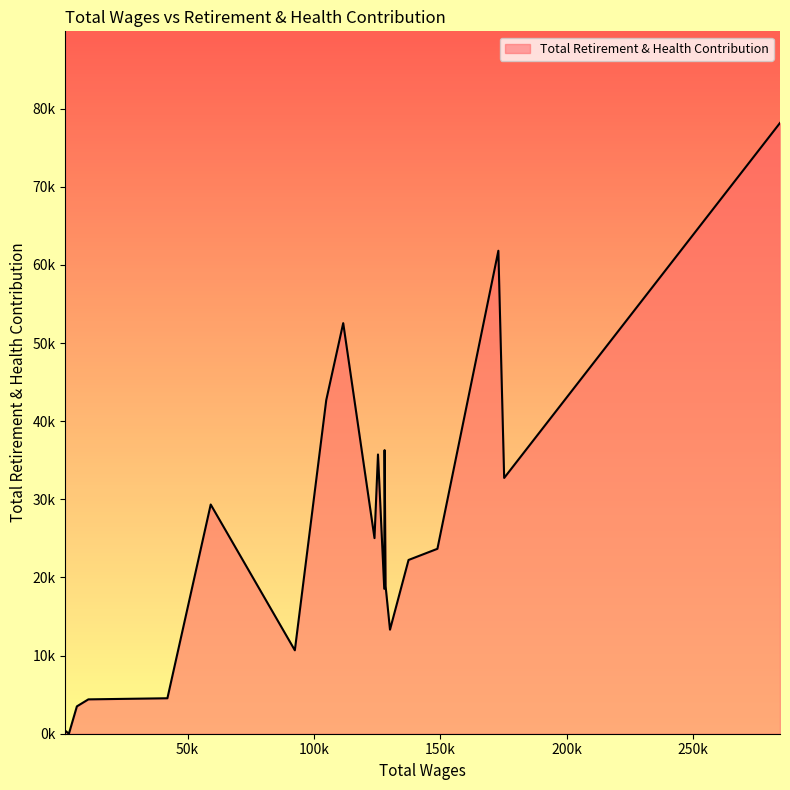

What is the sum of all values?

514567